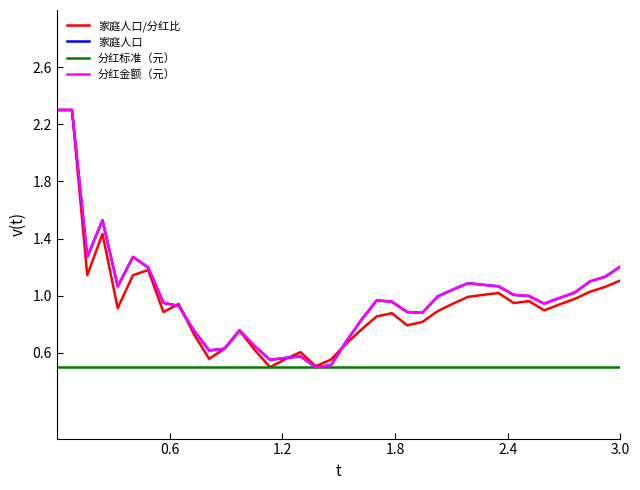

What is the minimum value shown in the chart?

0.5